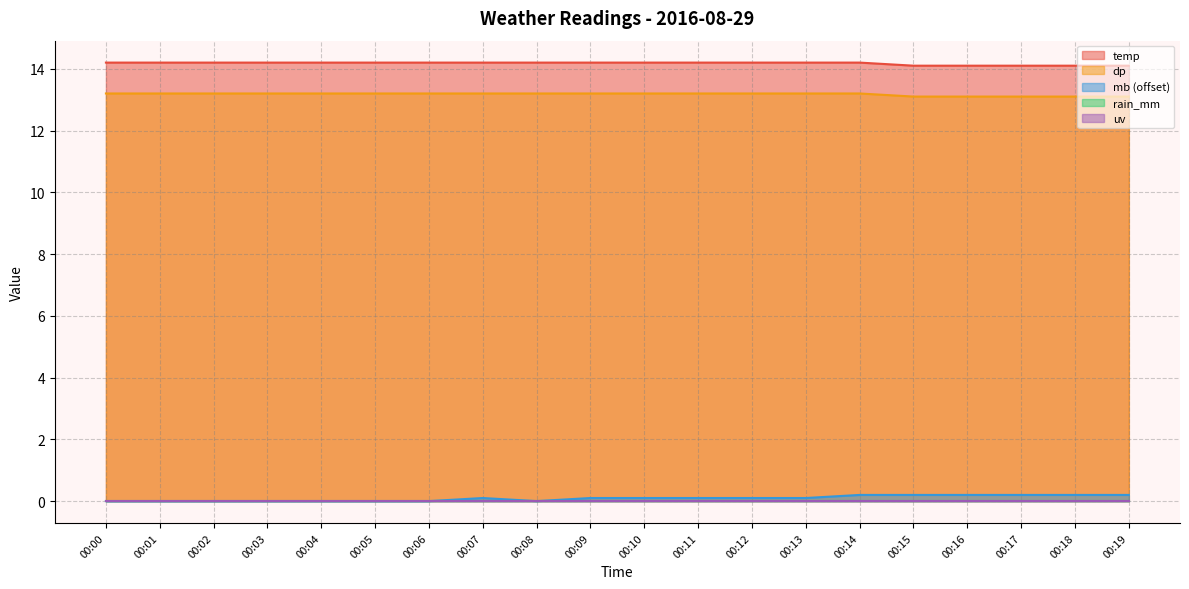

What is the value of the dp point at the 12th from the left?

13.2